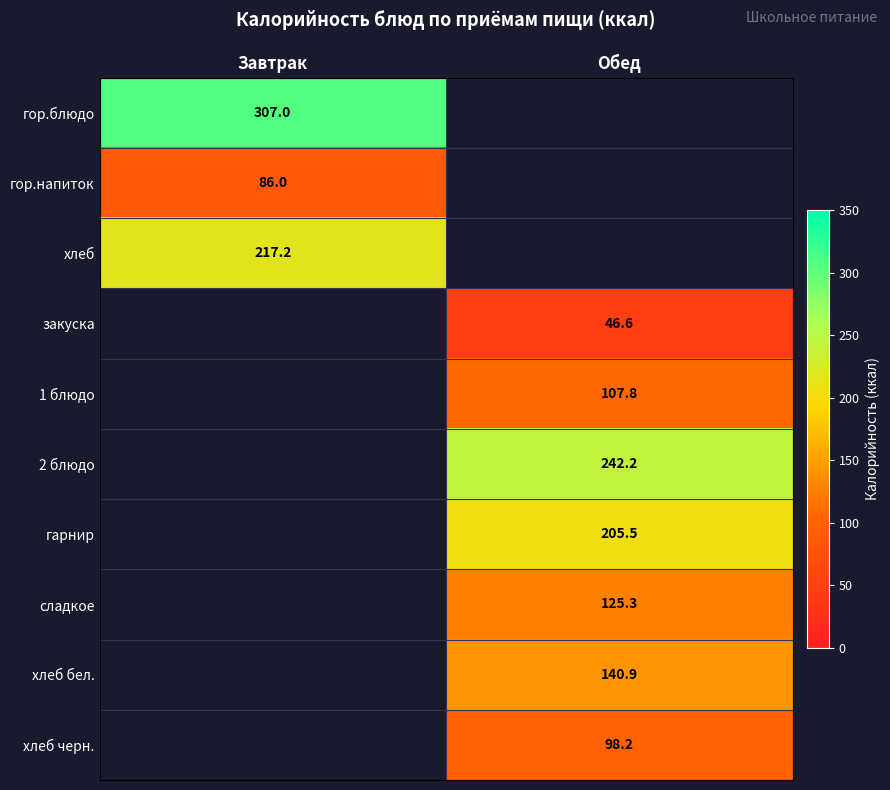

How many data points in сладкое are above 125?

1